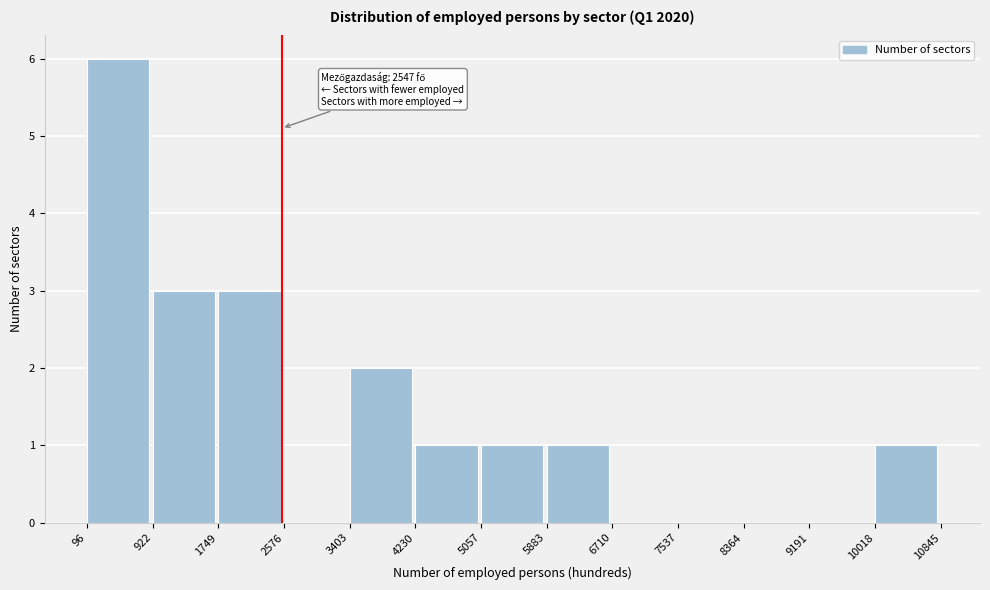

Over which range of the x-axis is the bar tallest?

96 to 922